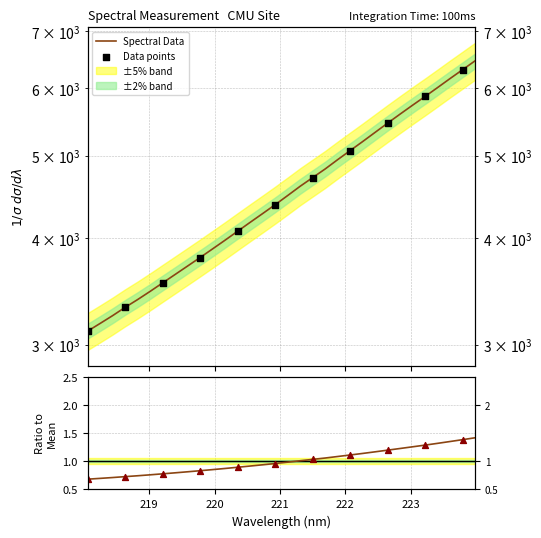

What is the change in value from 218.6332 to 223.408?

+2695.0